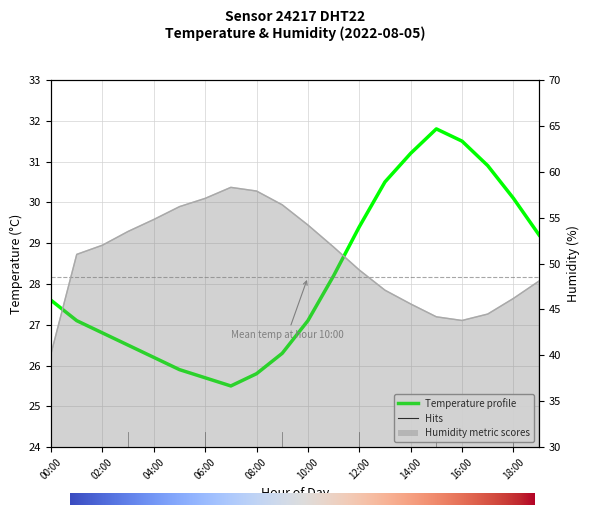

What is the value of the humidity point at the 13th from the left?

49.3